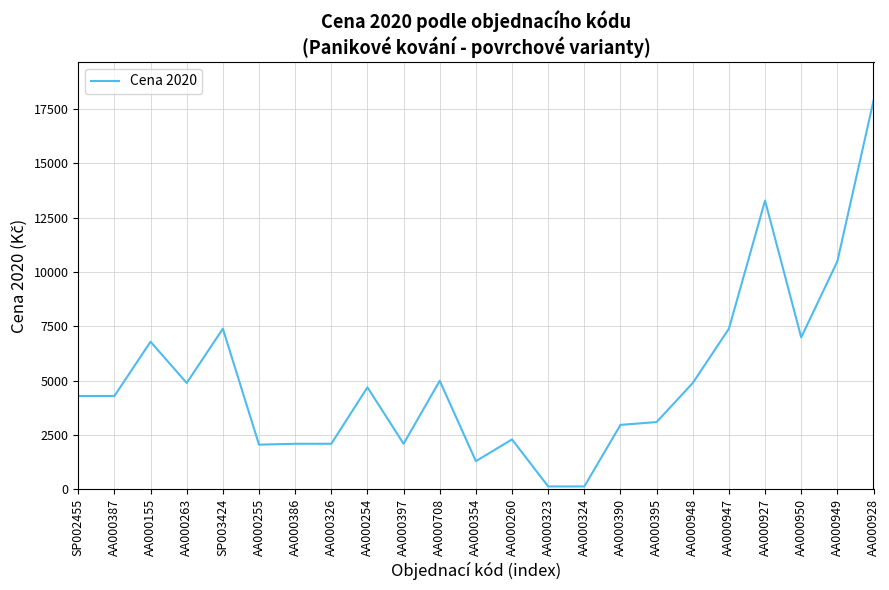

What is the greatest value displayed?

17890